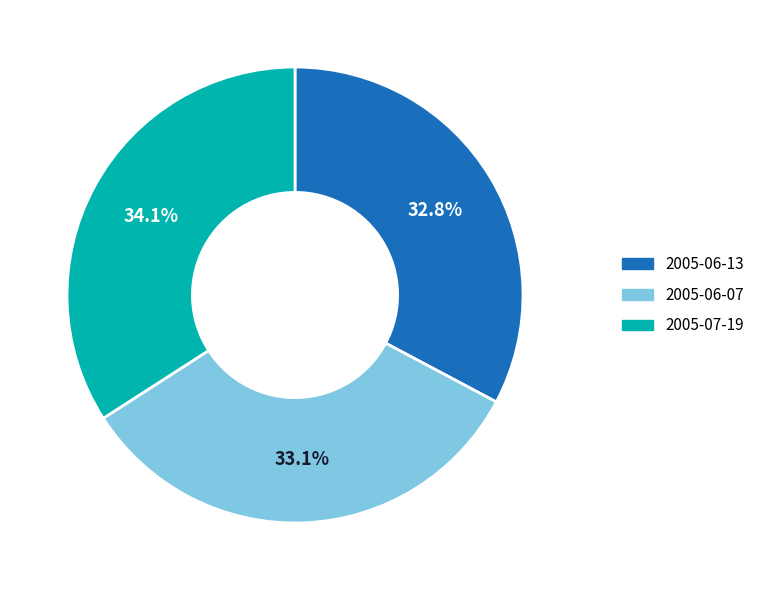

How many slices are in this pie chart?

3